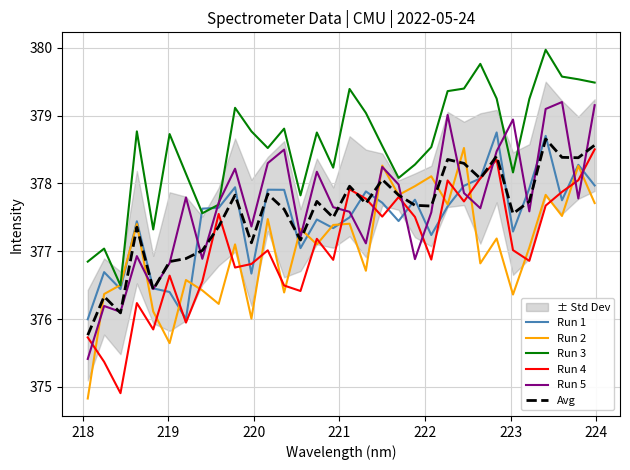

What is the minimum value for Run 5?

375.4